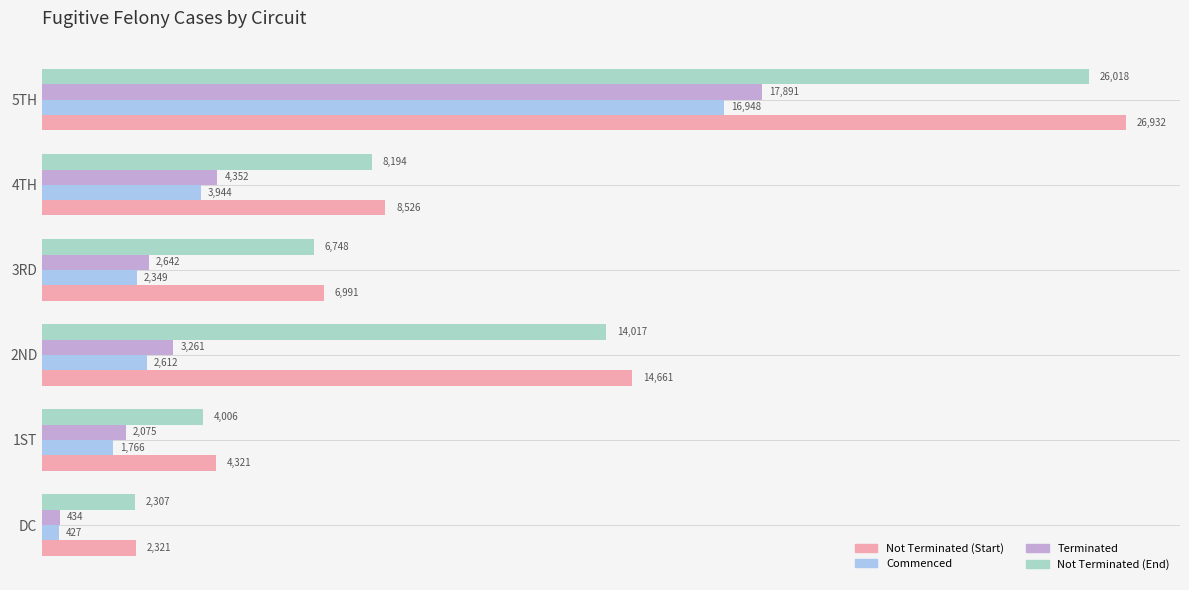

Which series has the largest total across all categories?

Not Terminated (Start)